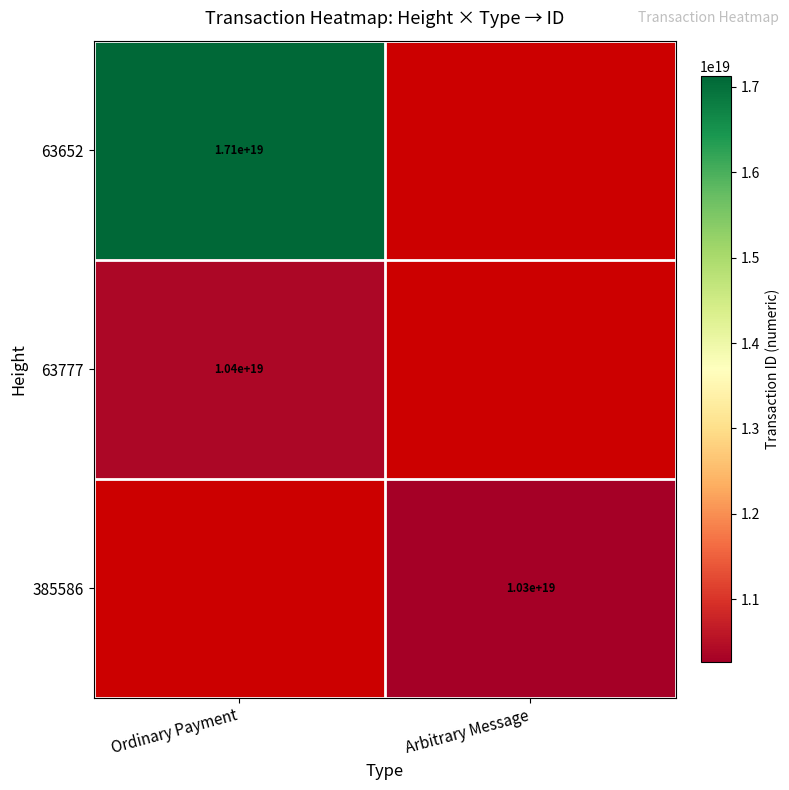

The value of 63777 at Ordinary Payment is 4635298310294914048. True or false?

False